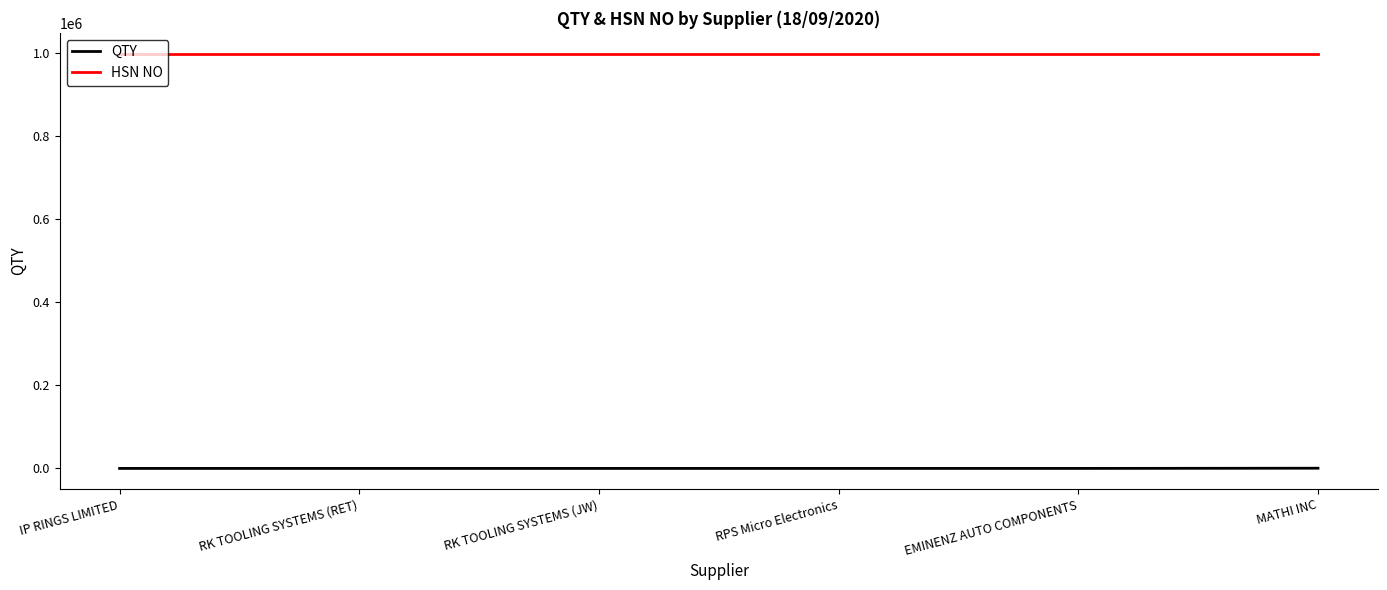

Which series has the largest total across all categories?

HSN NO